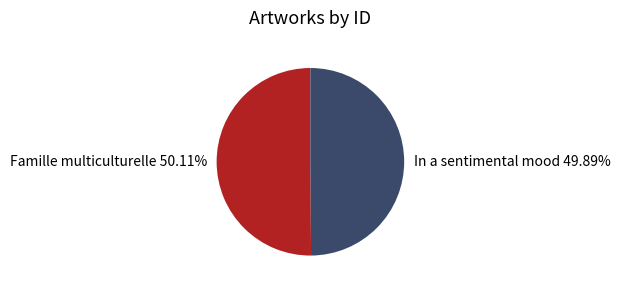

To the nearest percent, what percentage of the pie is In a sentimental mood?

50%